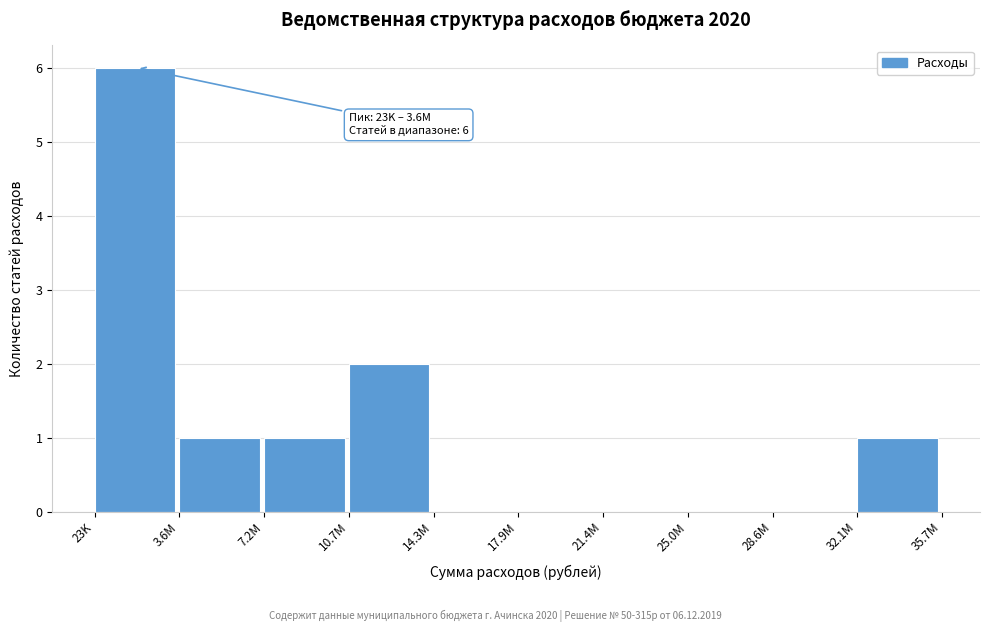

Reading left to right, what are all the values shown in this chart?

23K=6	3.6M=1	7.2M=1	10.7M=2	14.3M=0	17.9M=0	21.4M=0	25.0M=0	28.6M=0	32.1M=1